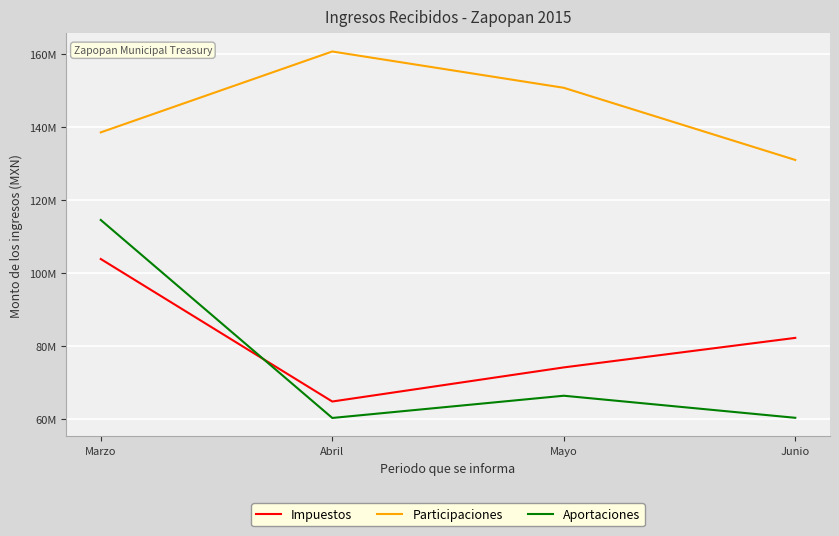

At which category is the sum across all series the highest?

Marzo